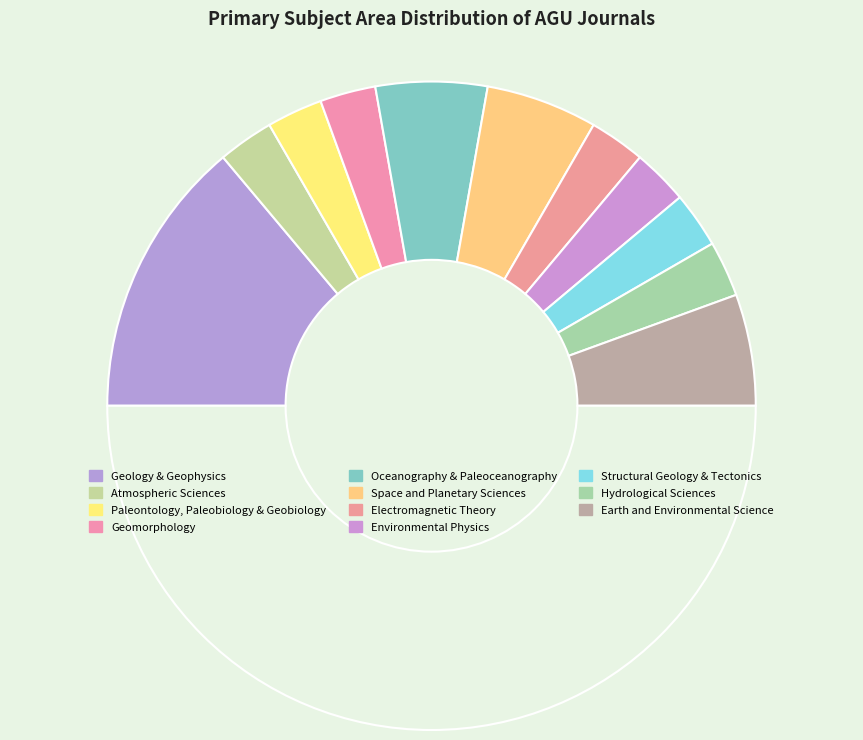

Rank the categories by value from lowest to highest.

Atmospheric Sciences, Paleontology, Paleobiology & Geobiology, Geomorphology, Electromagnetic Theory, Environmental Physics, Structural Geology & Tectonics, Hydrological Sciences, Oceanography & Paleoceanography, Space and Planetary Sciences, Earth and Environmental Science, Geology & Geophysics